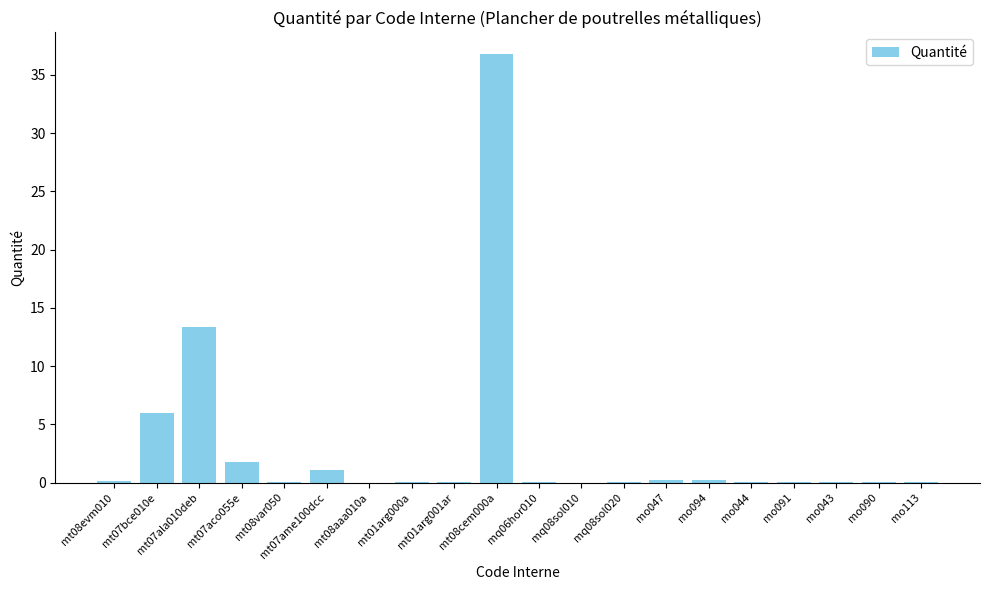

What is the sum of all values?

60.2